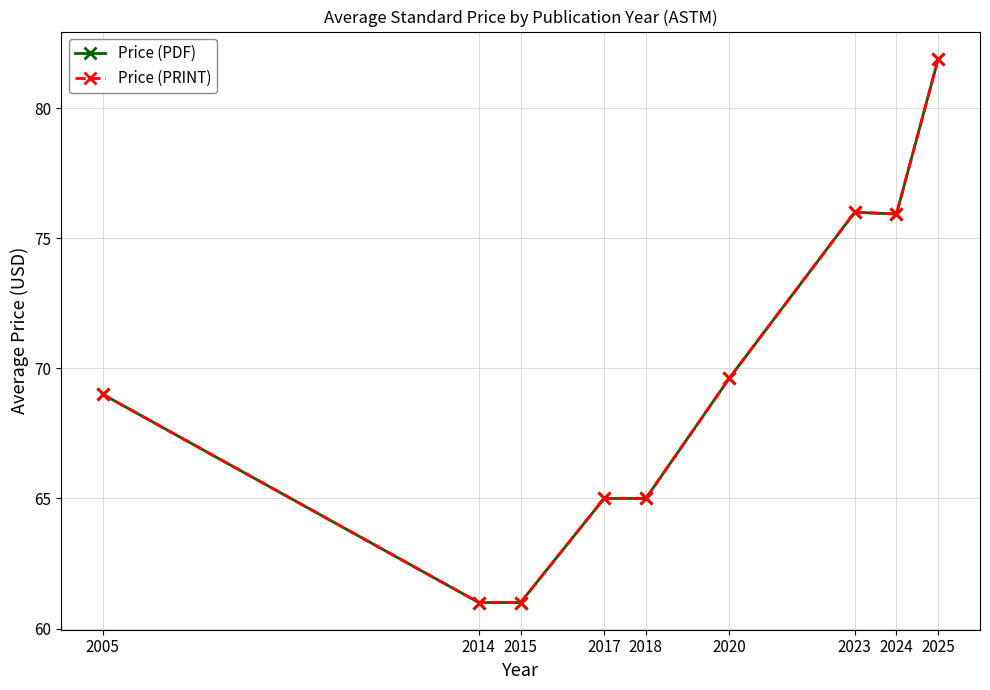

What is the average value of the Price (PRINT) series?

69.4